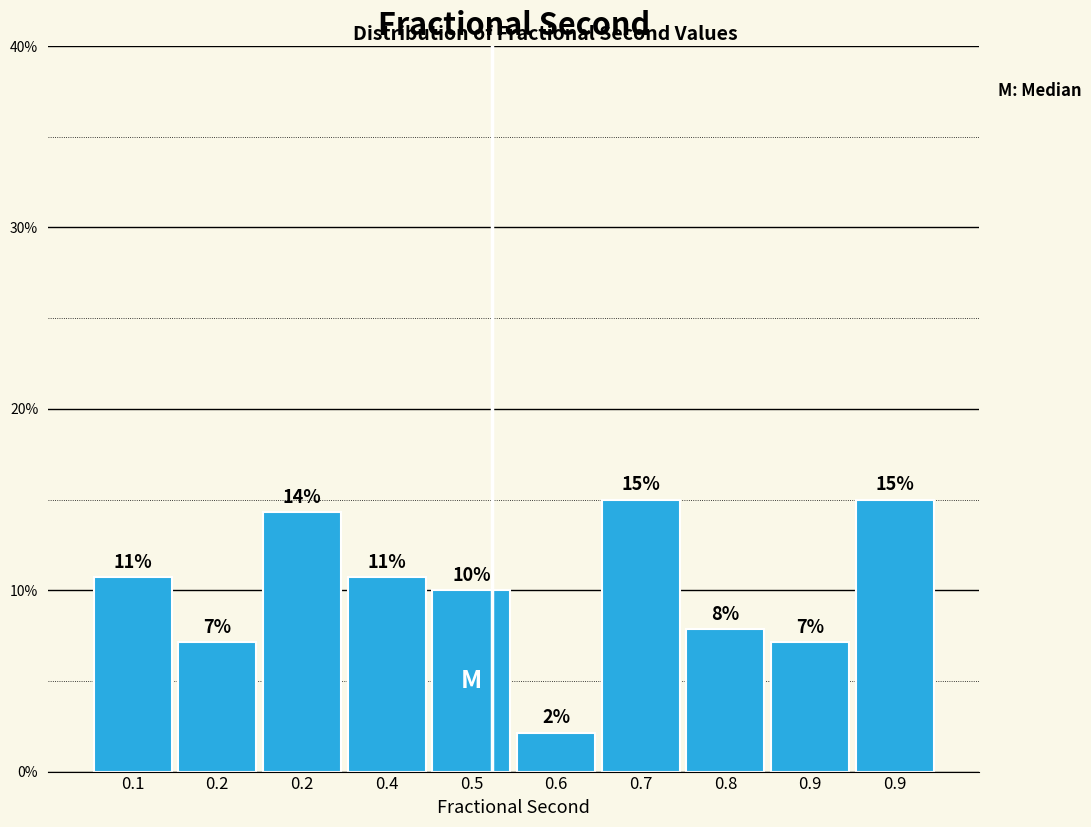

Are the bars horizontal?

No